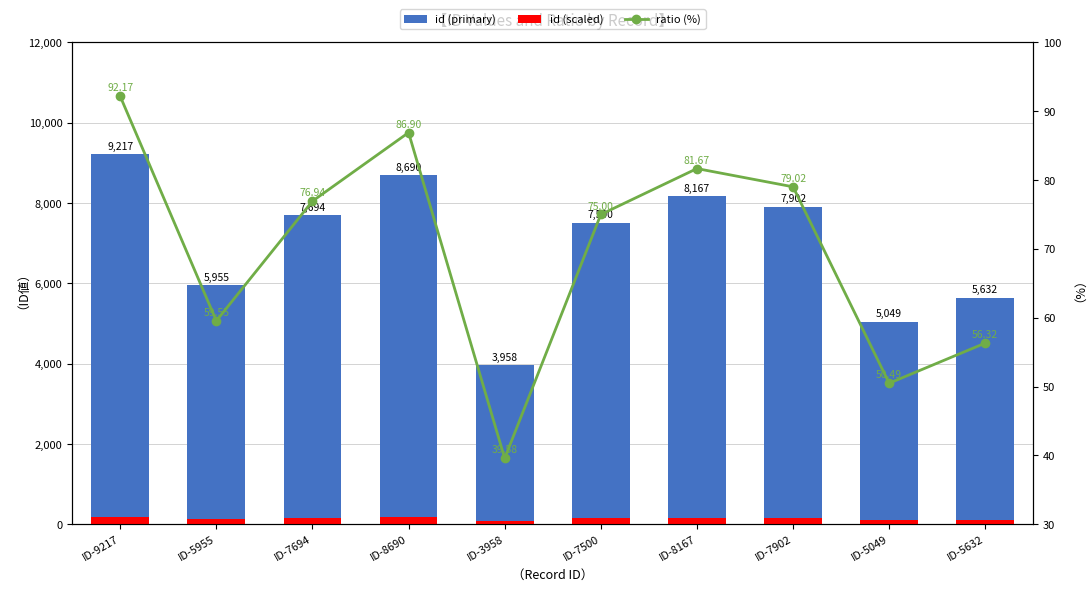

List the labels in order of id (scaled) value, largest first.

ID-9217, ID-8690, ID-8167, ID-7902, ID-7694, ID-7500, ID-5955, ID-5632, ID-5049, ID-3958